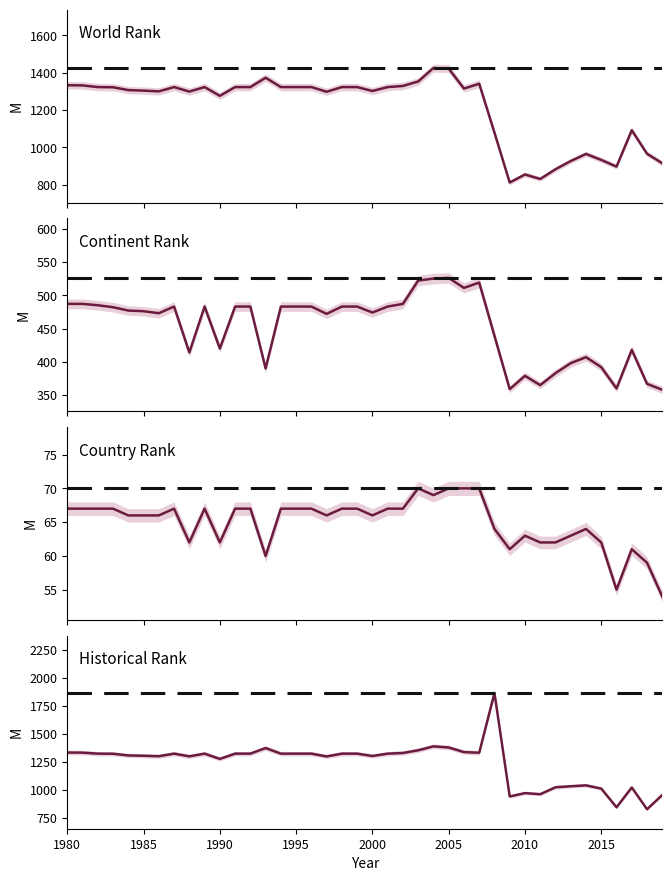

The value of country rank at 2015 is 88. True or false?

False